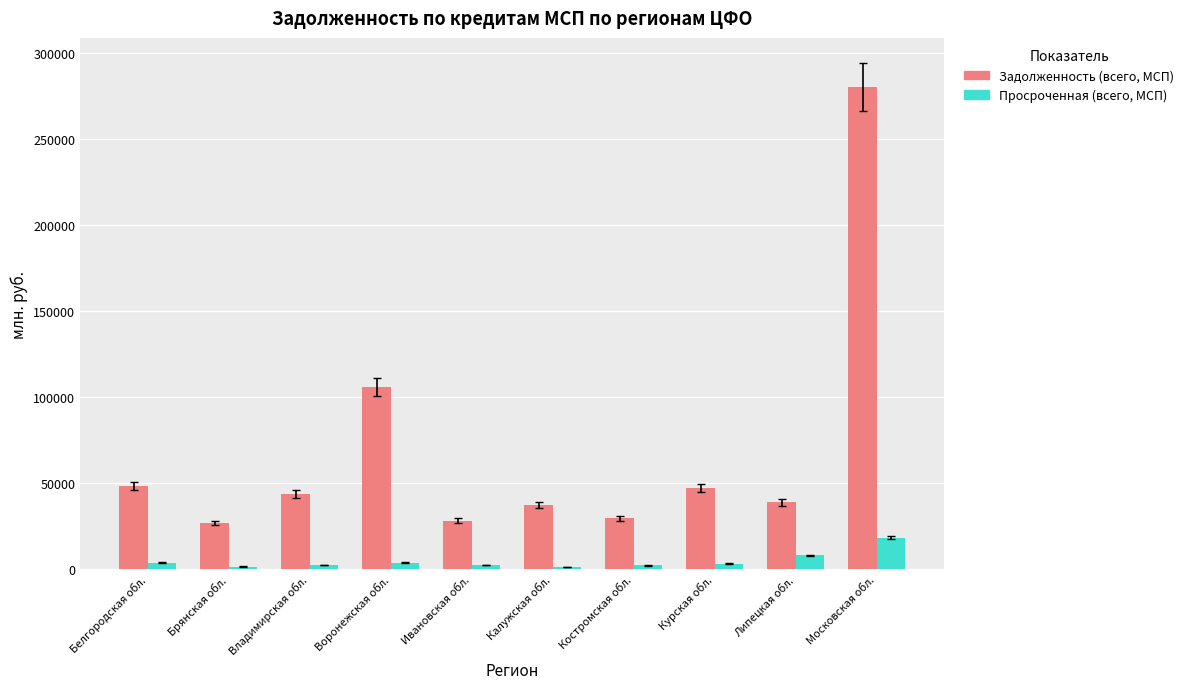

Where does the Задолженность (всего, МСП) series first go above 43784?

Белгородская обл.